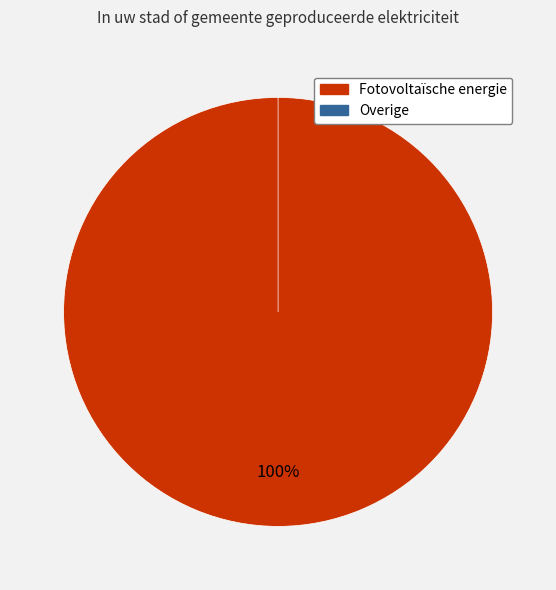

To the nearest percent, what is the combined percentage of Overige and Fotovoltaïsche energie?

100%